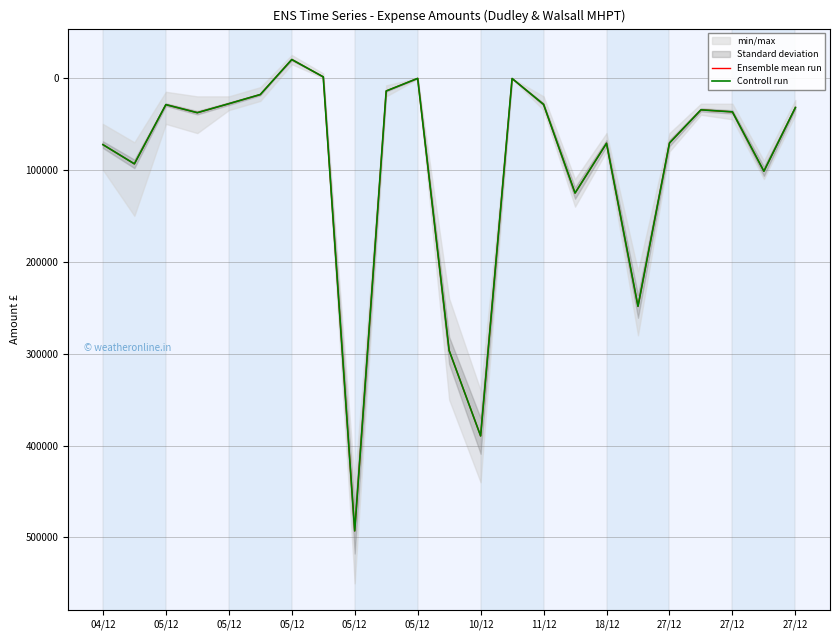

How many interior local peaks does the Controll run series have?

7